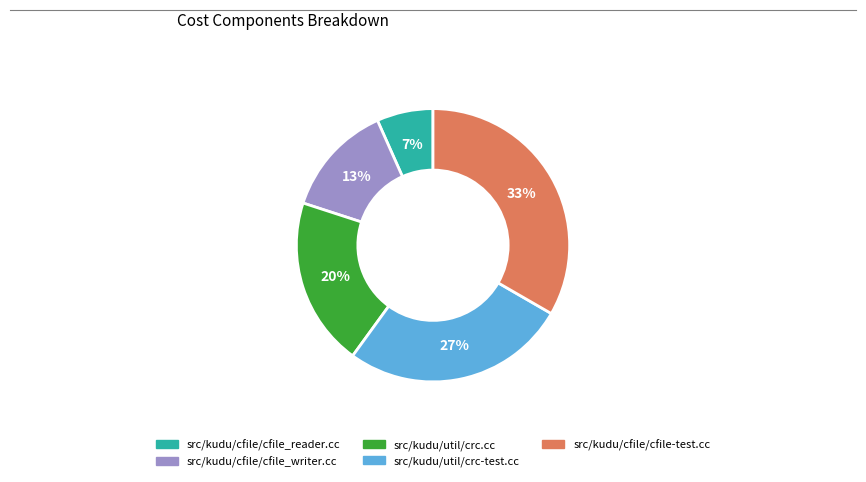

Do src/kudu/util/crc.cc and src/kudu/cfile/cfile_writer.cc together represent more than half of the pie?

No